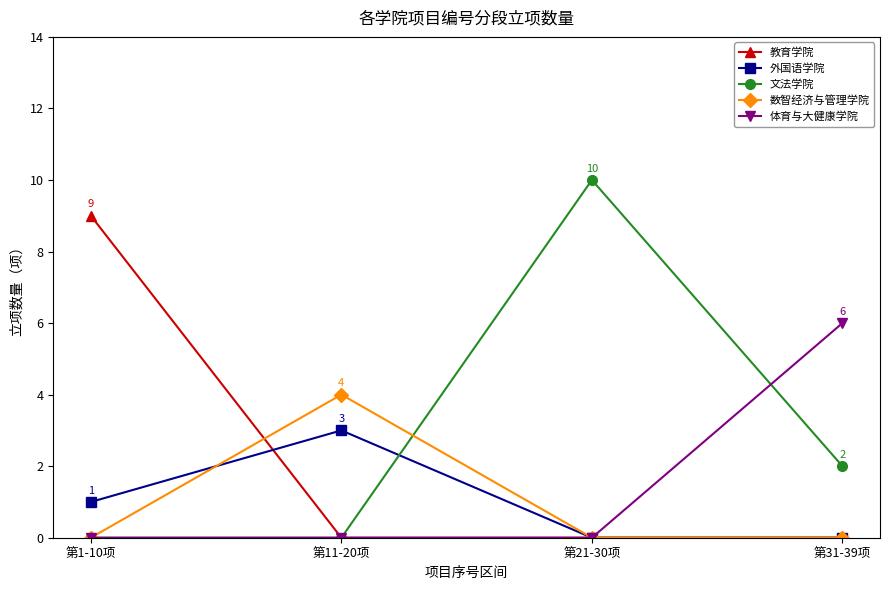

What is the highest value of the 教育学院 series?

9